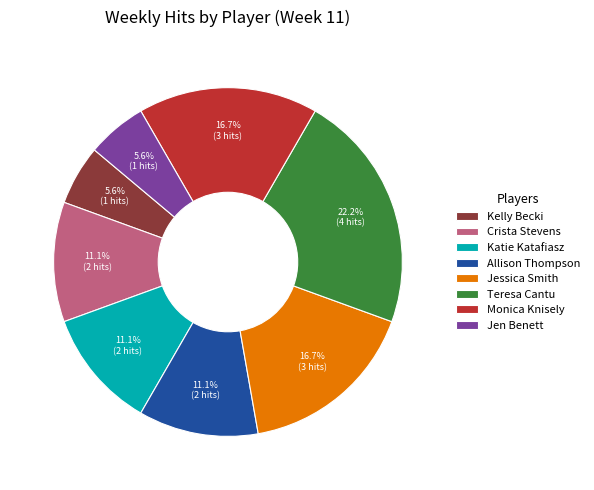

How much of the chart is everything except Jessica Smith?

83.3%